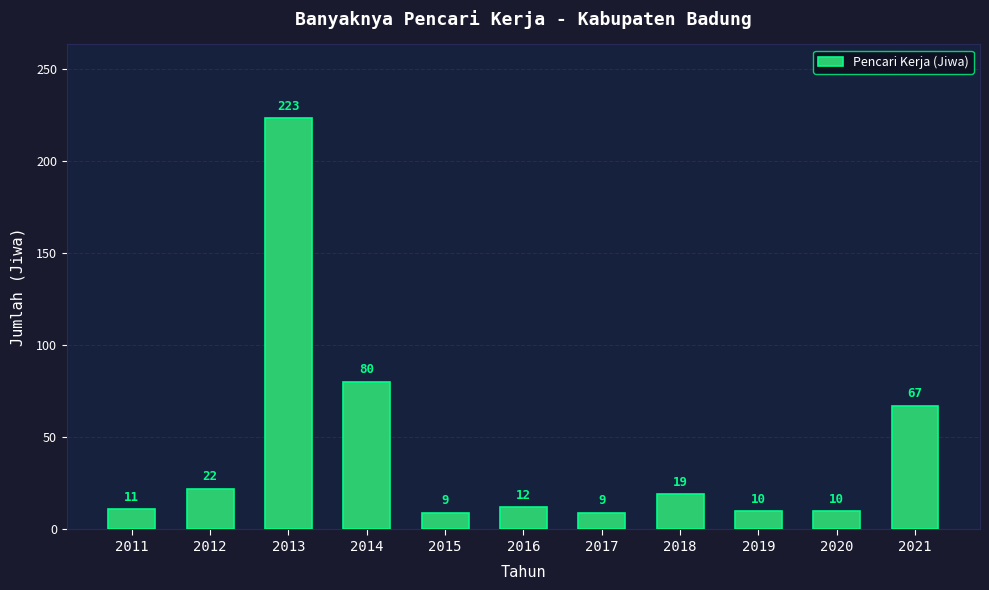

Are the bars horizontal?

No